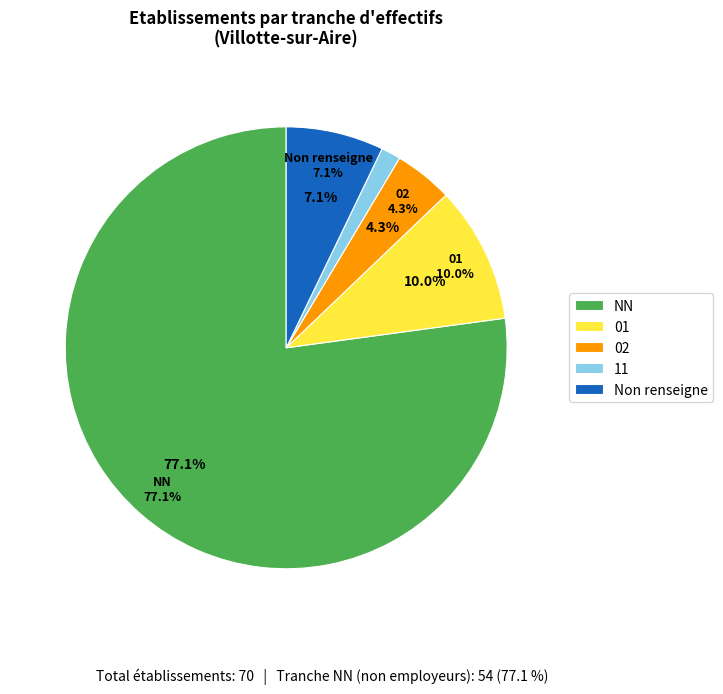

Do 02 and 11 together represent more than half of the pie?

No